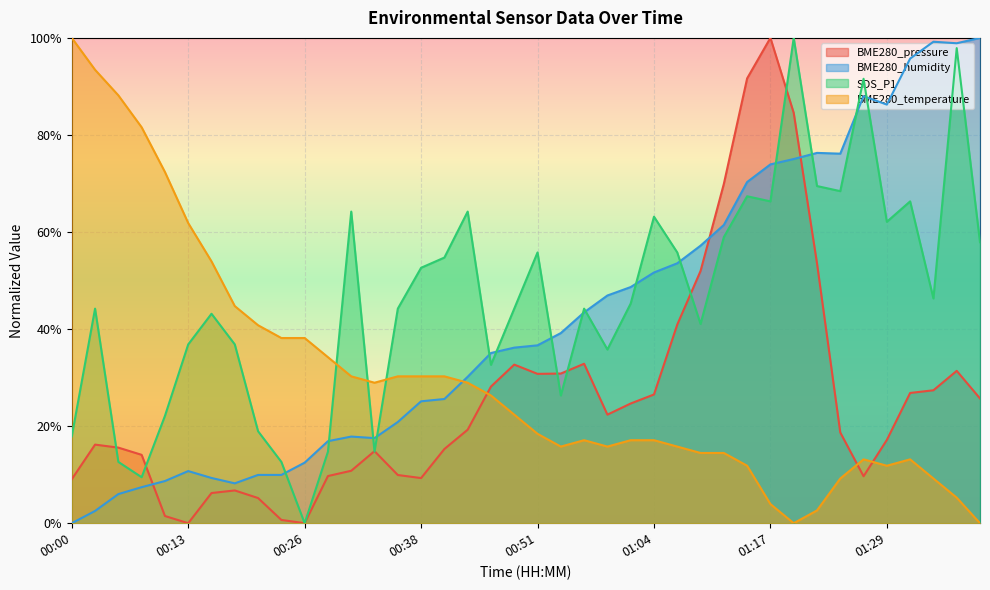

Which series ends up on top after the final intersection of SDS_P1 and BME280_temperature?

SDS_P1